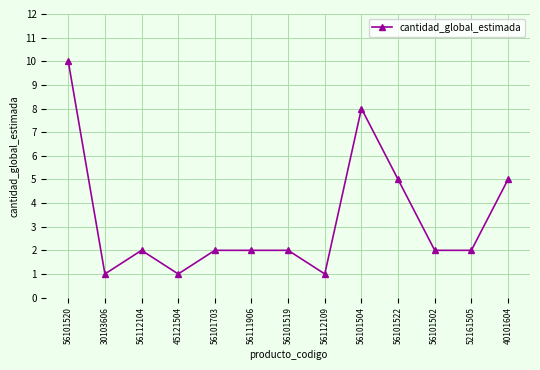

Where is the first local maximum?

56112104